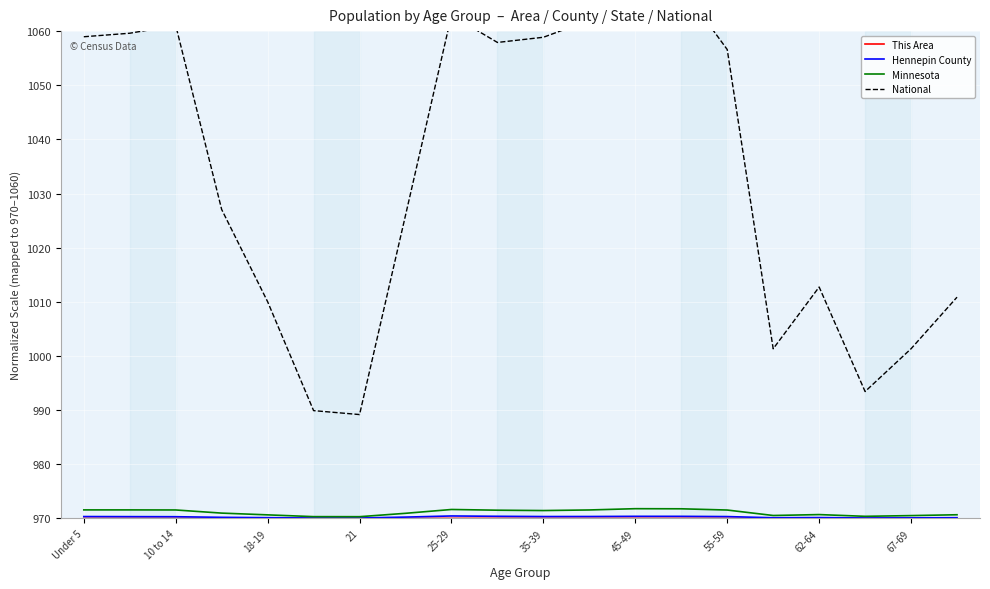

What is the maximum value for Minnesota?

971.8